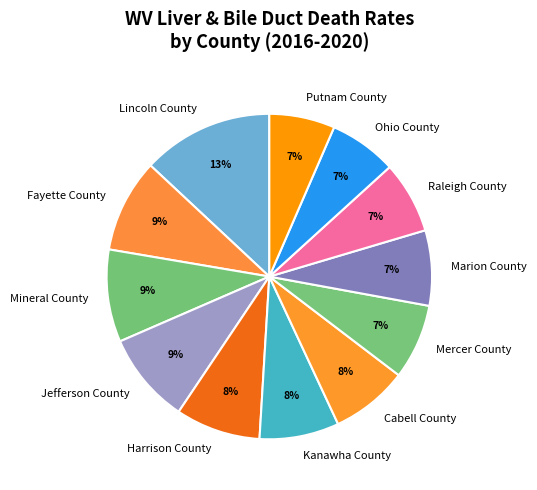

Which has a higher value, Jefferson County or Lincoln County?

Lincoln County